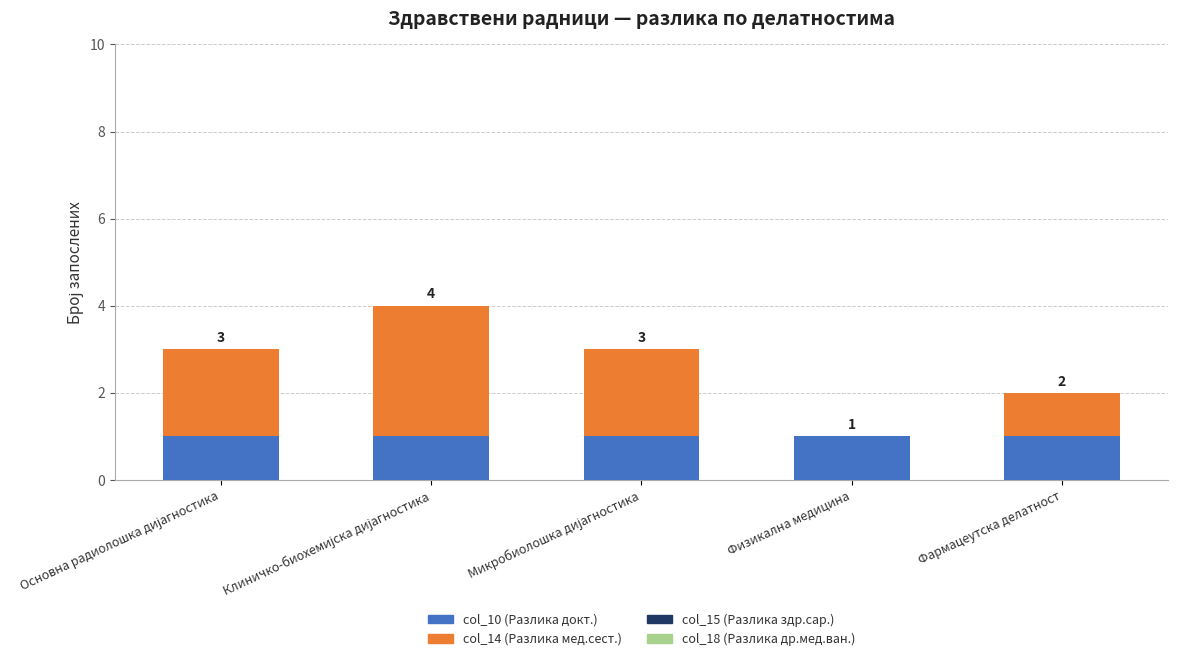

The value of col_10 (Разлика докт.) at Физикална медицина is 1. True or false?

True